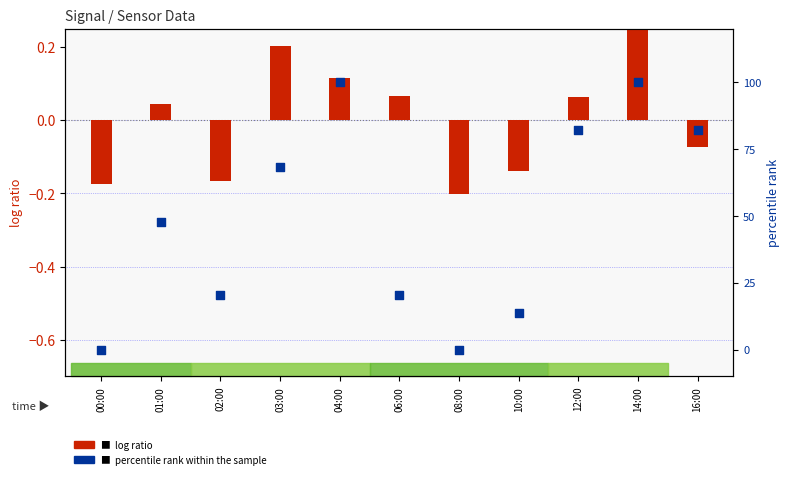

At which category is the sum across all series the highest?

14:00